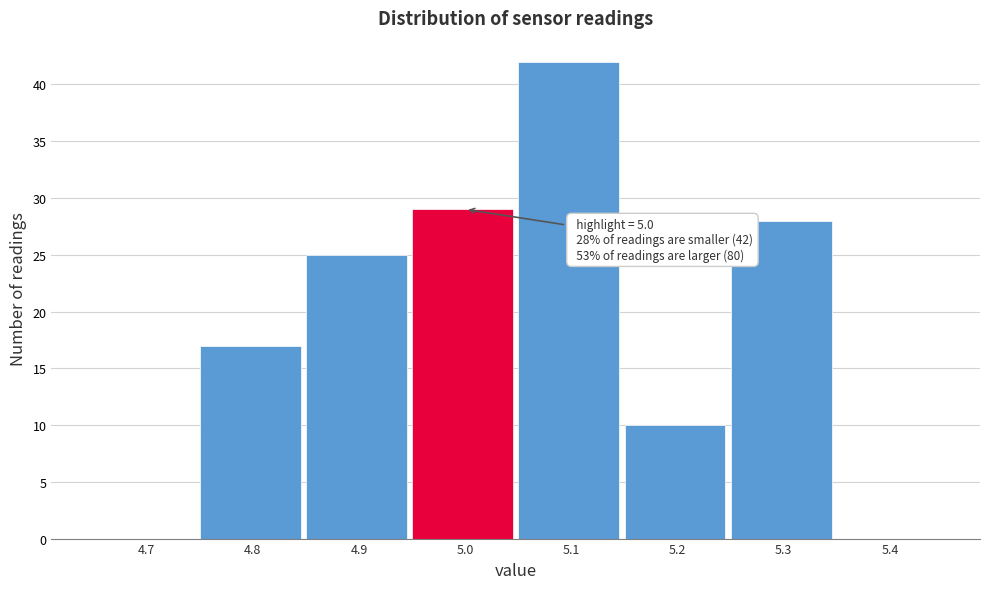

Reading right to left, transcribe all the data shown in this chart.

5.4=0	5.3=28	5.2=10	5.1=42	5.0=29	4.9=25	4.8=17	4.7=0